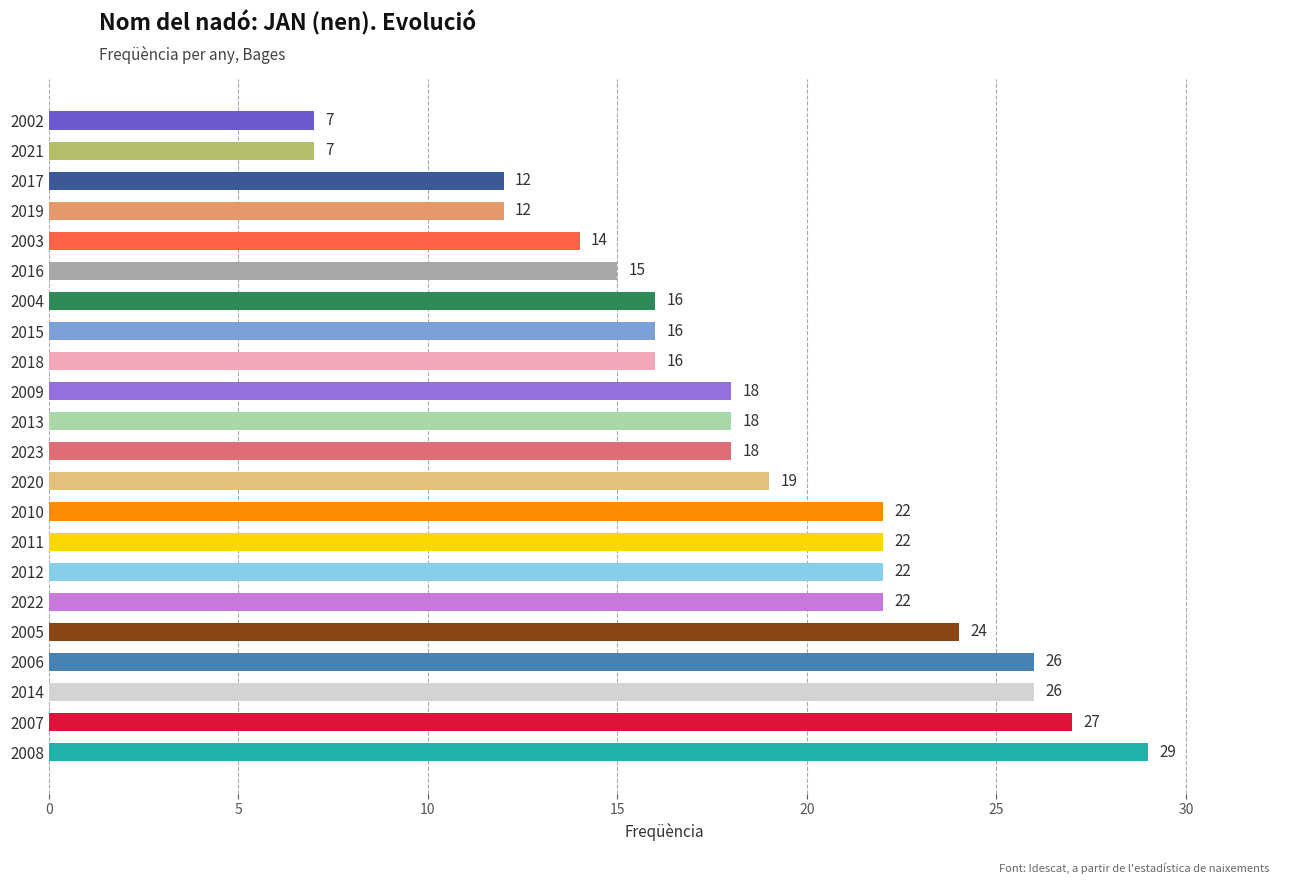

How many values are below 18?

9